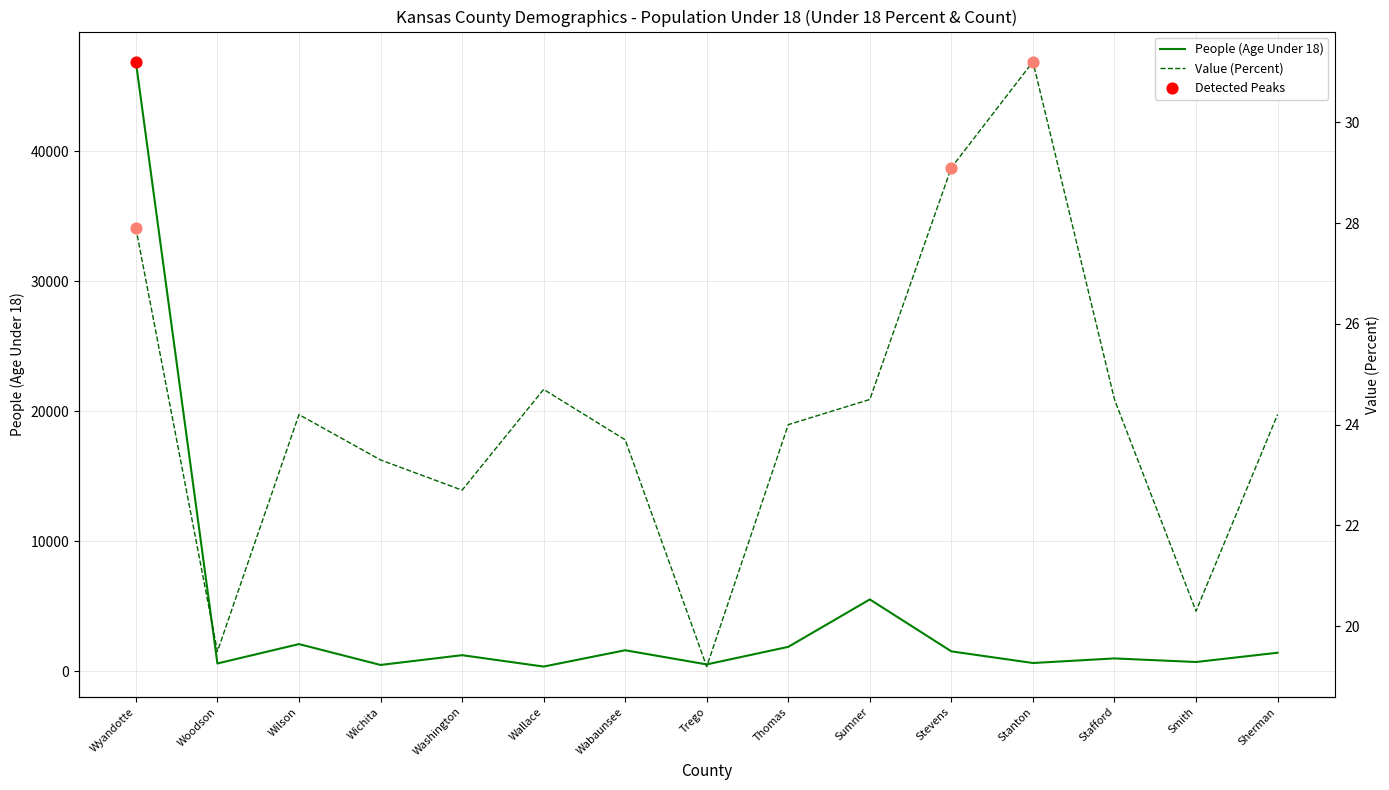

Which series has the largest total across all categories?

People (Age Under 18)